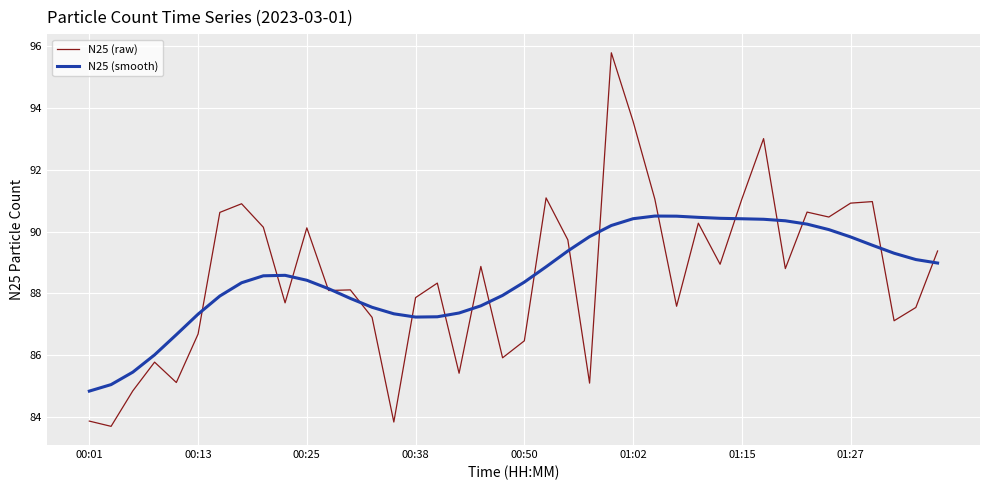

Rank the series by their maximum value, from highest to lowest.

N25 (raw), N25 (smooth)